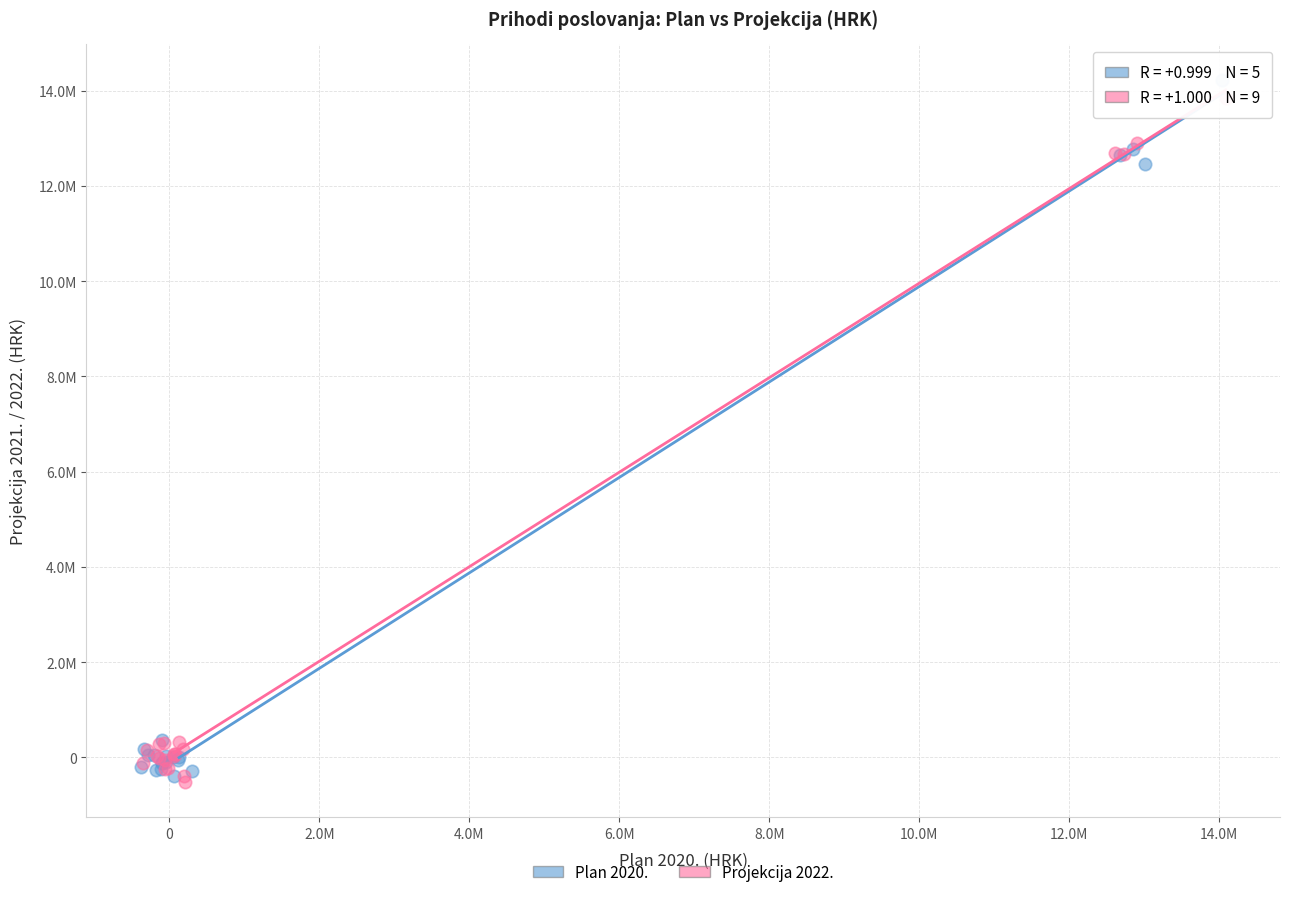

Which series reaches the maximum Y coordinate?

Plan 2020.